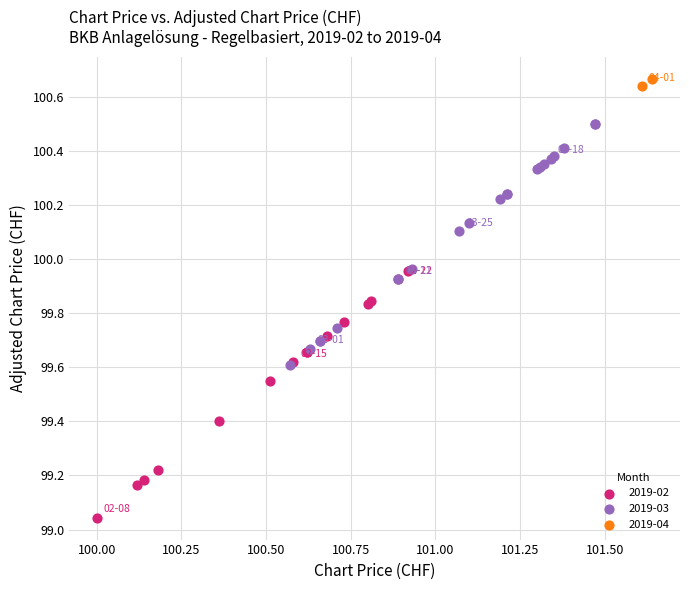

Which series has the widest spread of Y values?

2019-02